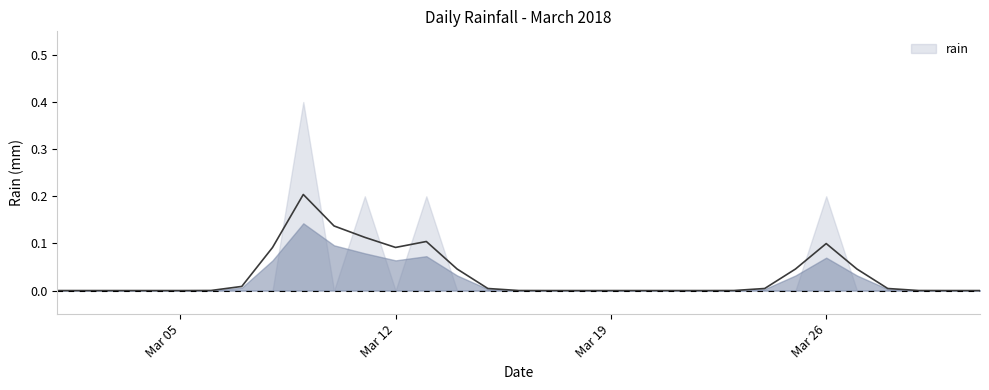

Where is the data nearest to the value 0?

2018-03-01